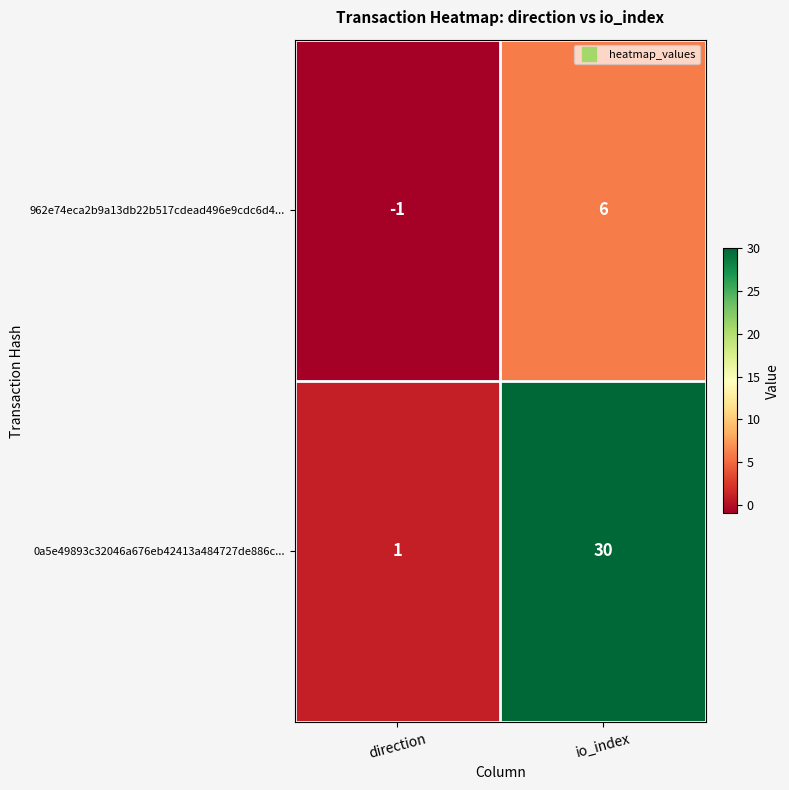

Reading left to right, what are all the values shown in this chart?

962e74eca2b9a13db22b517cdead496e9cdc6d4...: direction=-1	io_index=6
0a5e49893c32046a676eb42413a484727de886c...: direction=1	io_index=30